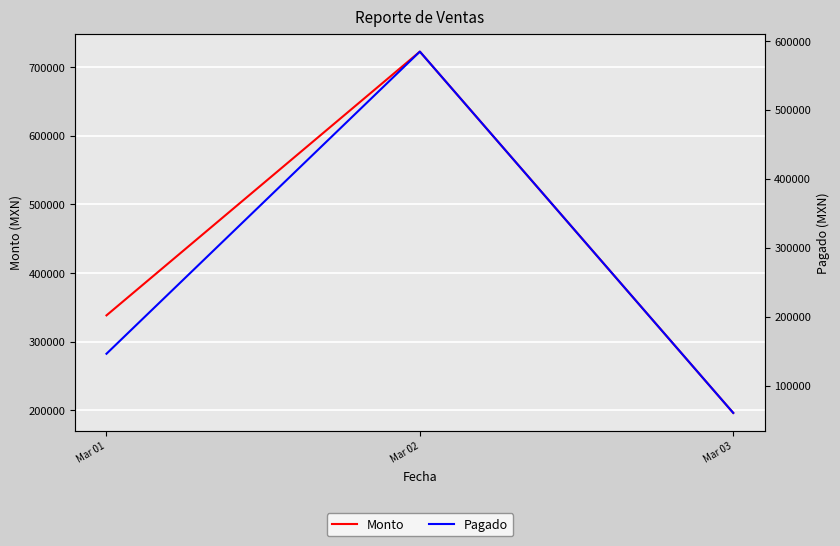

Reading left to right, list all the values displayed in this chart.

Monto: 338470.0	722721.2	196376.0
Pagado: 146213.5	584603.0	60368.0